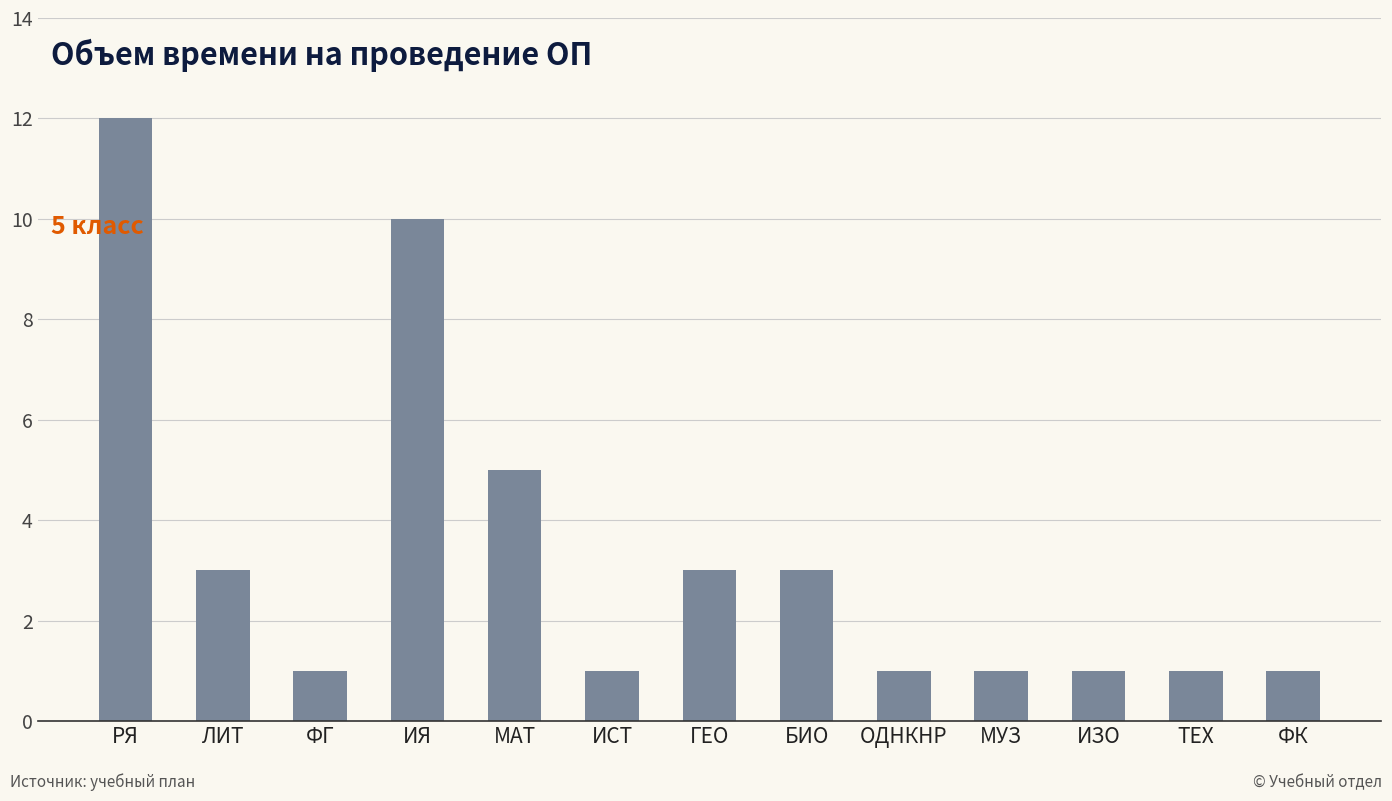

The value at ГЕО is 5. True or false?

False